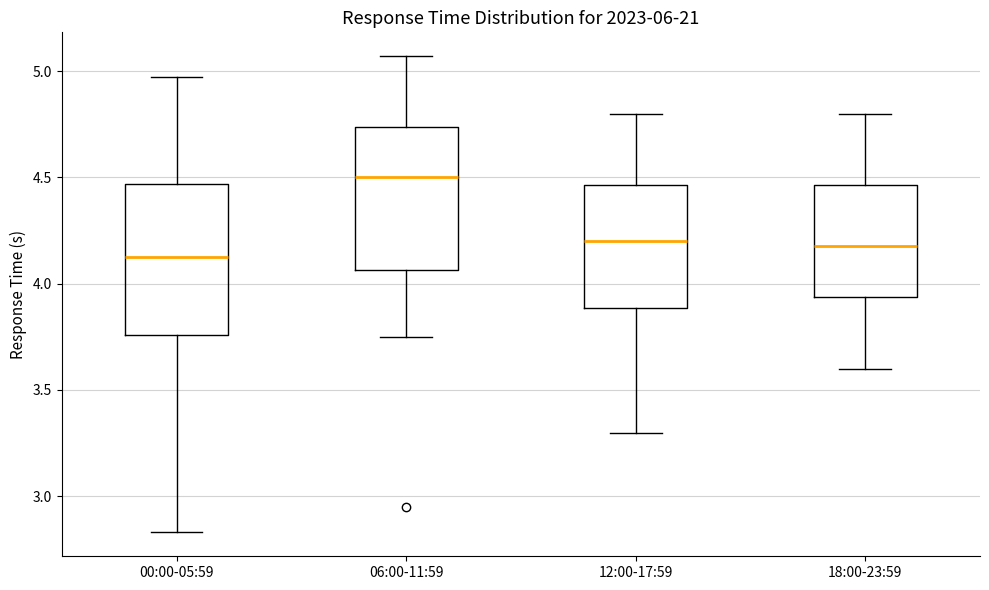

Reading left to right, transcribe this box plot: for each box, give where its median line is, the range the box spans, and where its two whiskers end, as read against the y-axis. The values are not printed on the chart, so give them approximately, as read against the axis.

00:00-05:59: median 4.15, box 3.75 to 4.45, whiskers 2.85 to 4.95
06:00-11:59: median 4.50, box 4.05 to 4.75, whiskers 3.75 to 5.05
12:00-17:59: median 4.20, box 3.90 to 4.45, whiskers 3.30 to 4.80
18:00-23:59: median 4.20, box 3.95 to 4.45, whiskers 3.60 to 4.80